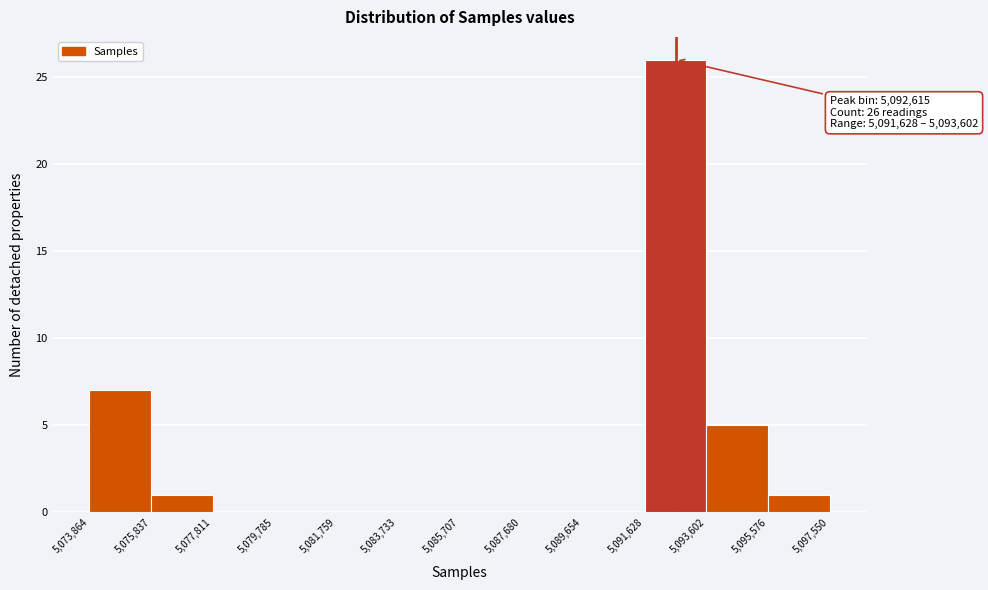

Which range on the x-axis has the tallest bar?

5,091,628 to 5,093,602